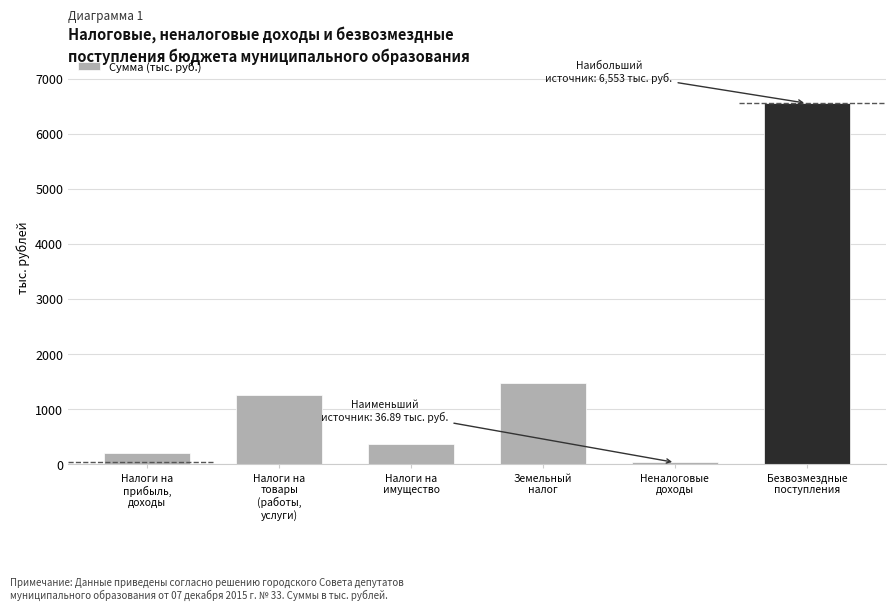

List the labels in order of value, smallest first.

Неналоговые
доходы, Налоги на
прибыль,
доходы, Налоги на
имущество, Налоги на
товары
(работы,
услуги), Земельный
налог, Безвозмездные
поступления